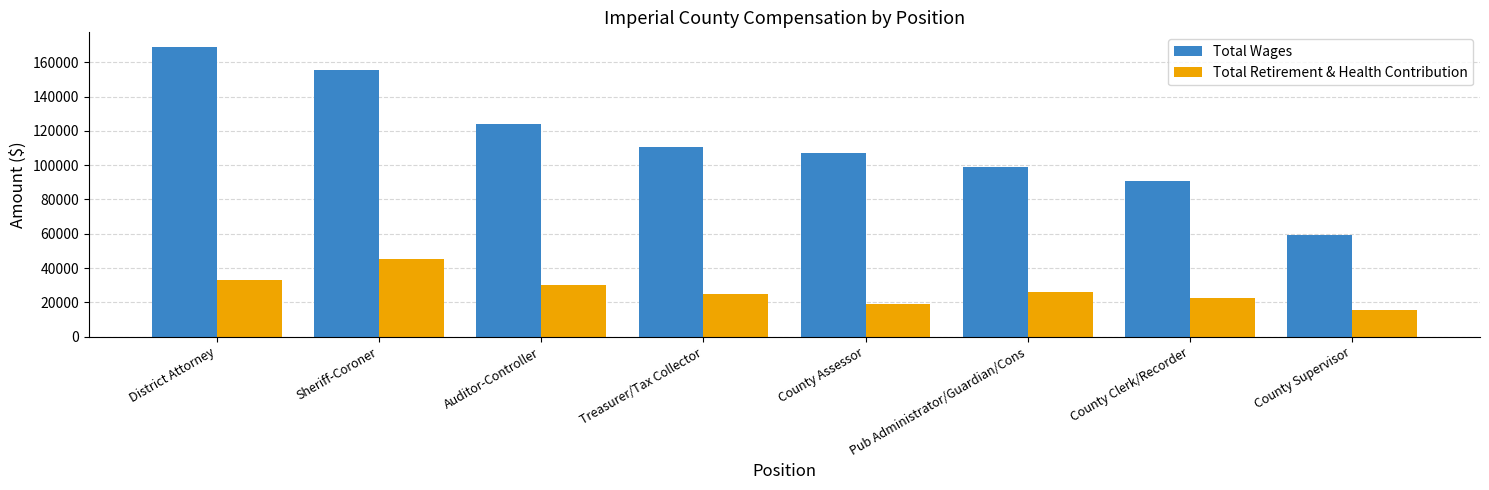

What is the average value of the Total Retirement & Health Contribution series?

26981